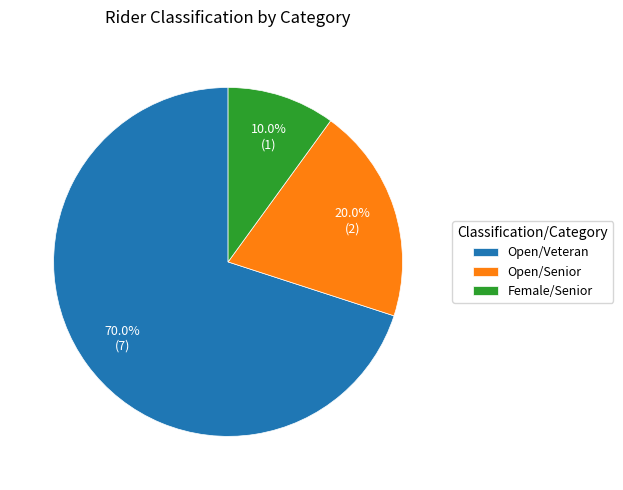

Which slice is the largest?

Open/Veteran